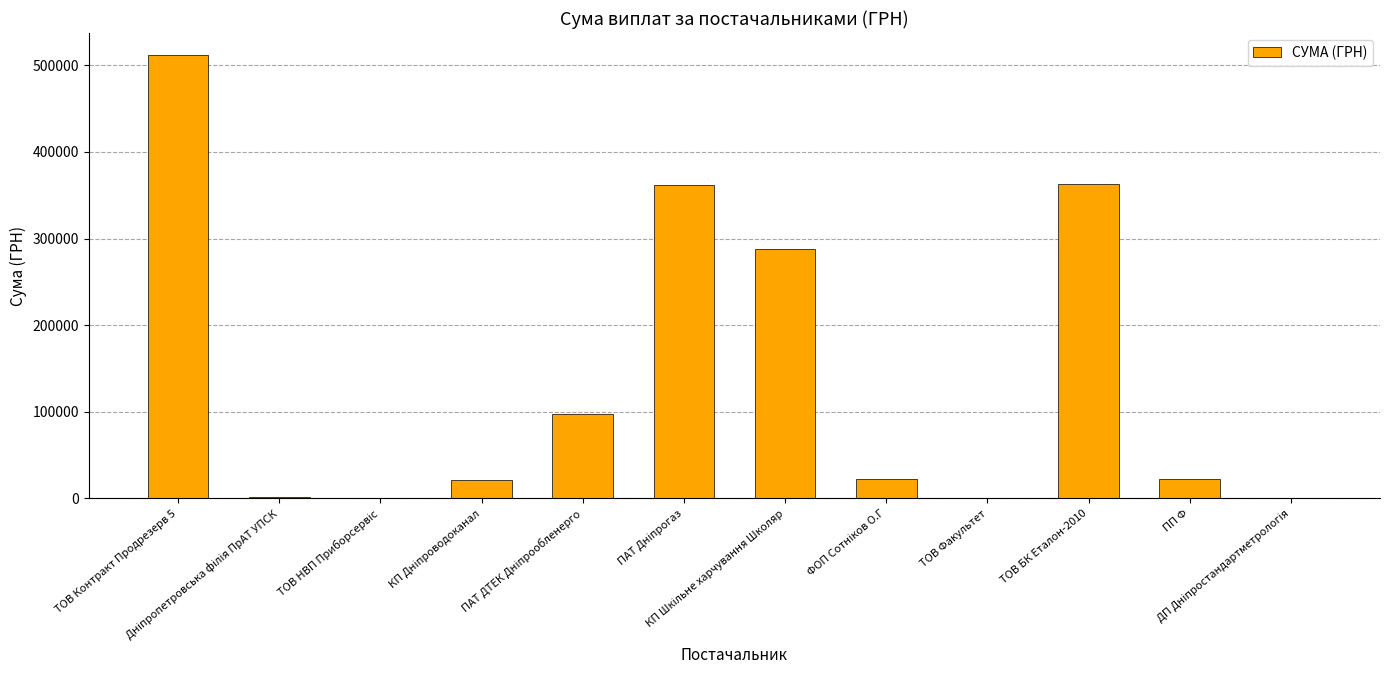

What is the sum of all values?

1692766.8